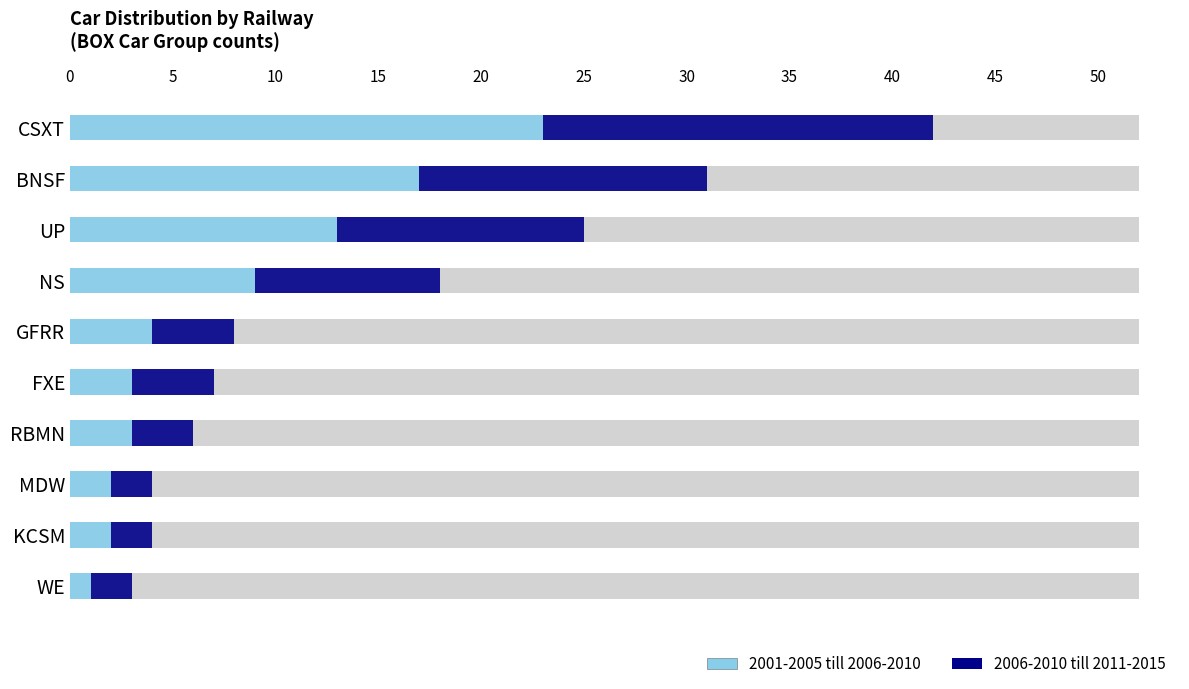

Between RBMN and WE, which series saw the biggest shift?

2001-2005 till 2006-2010